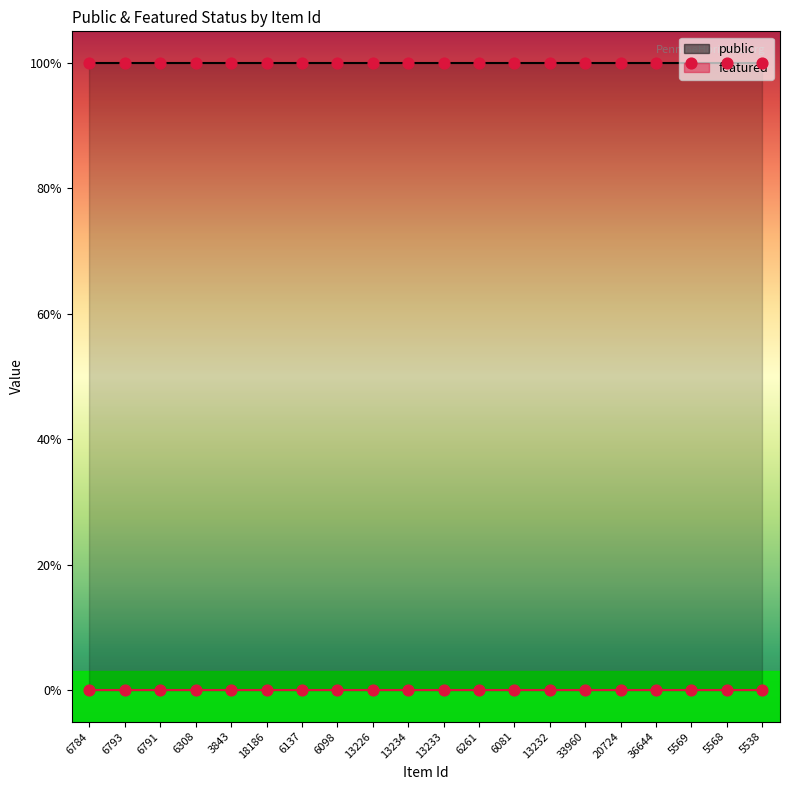

What is the total value across all series at 6137?

1